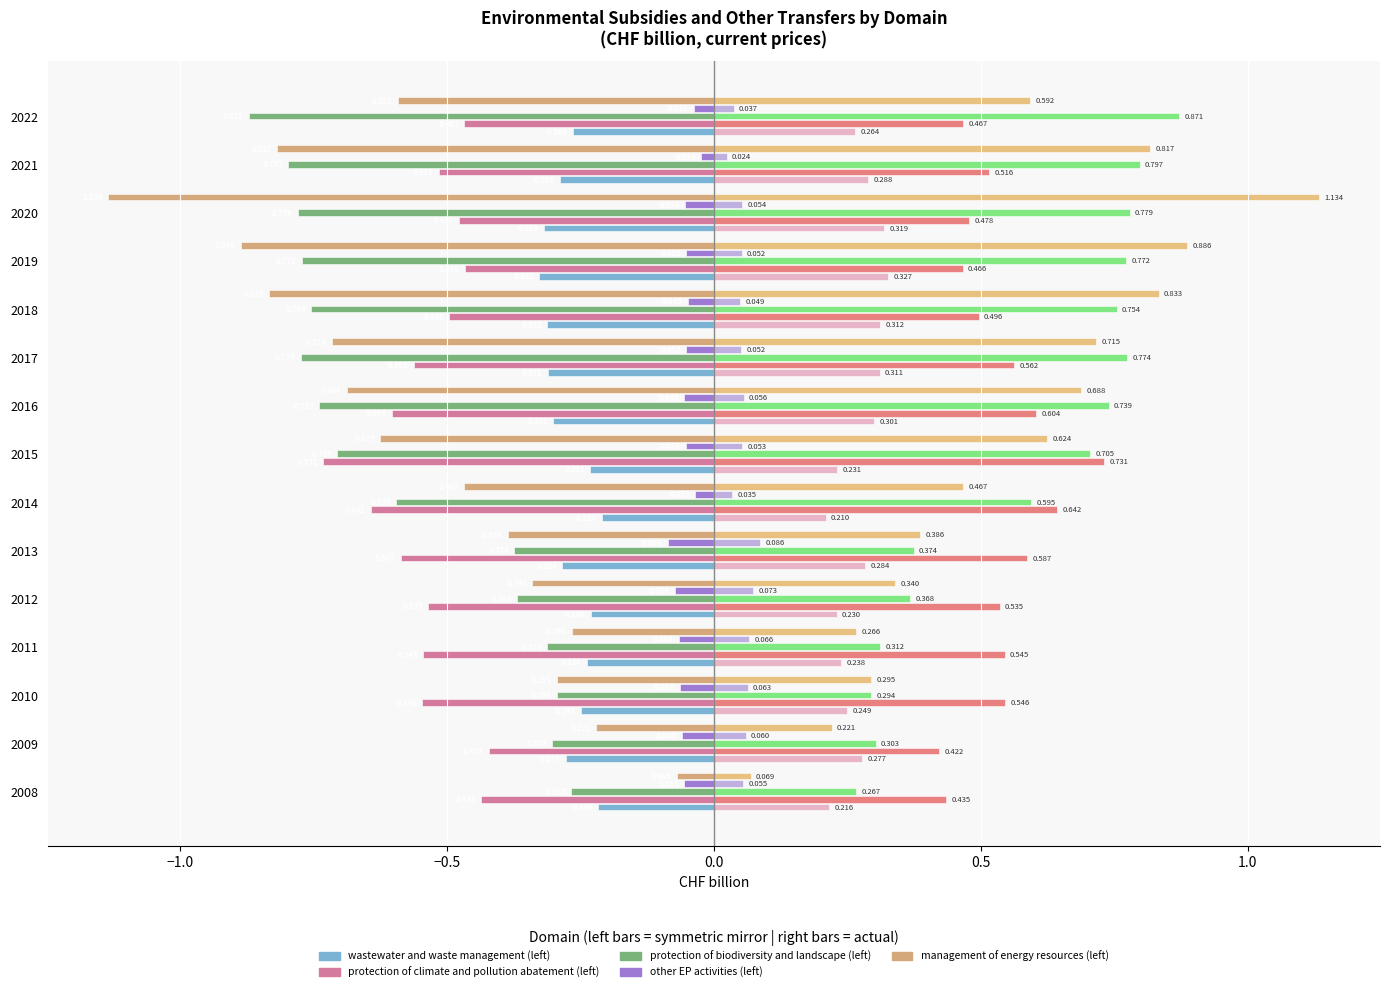

How many bars are there in each group?

5